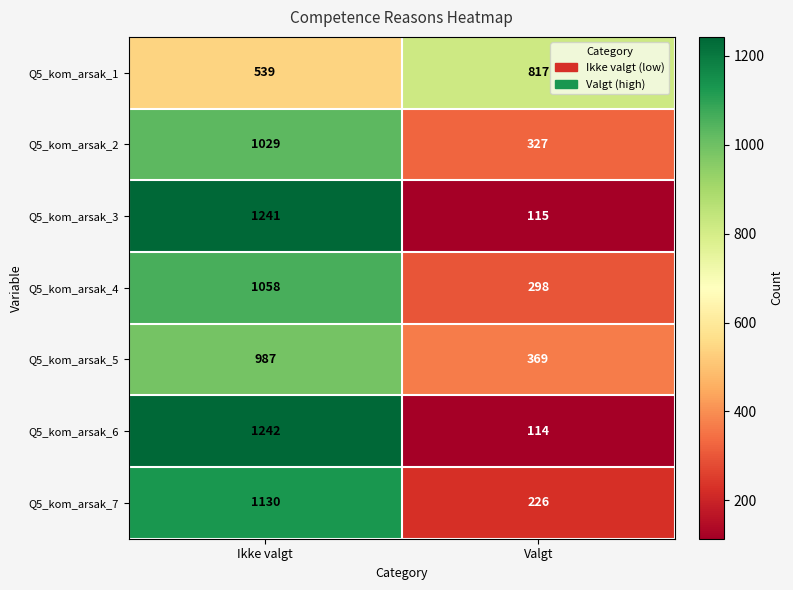

What is the approximate value of Q5_kom_arsak_2 at Ikke valgt?

1029